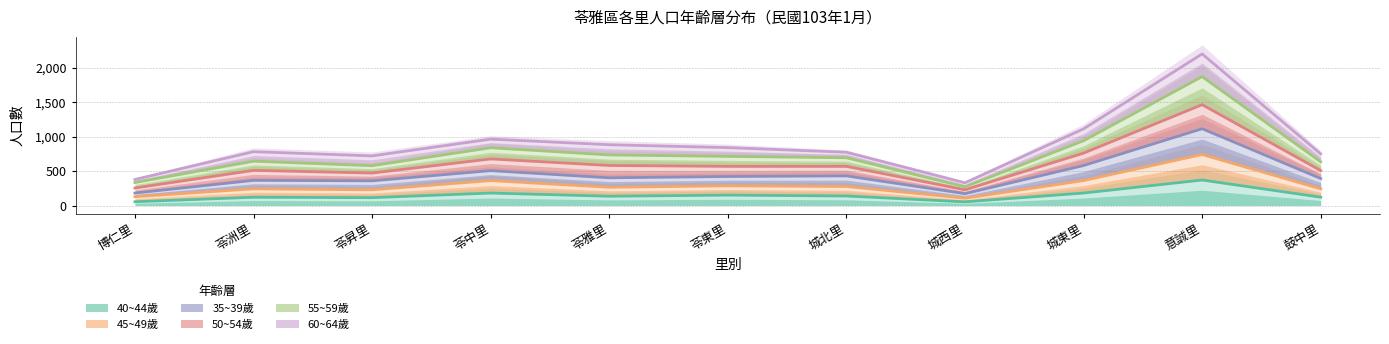

Which series has the largest total across all categories?

60~64歲